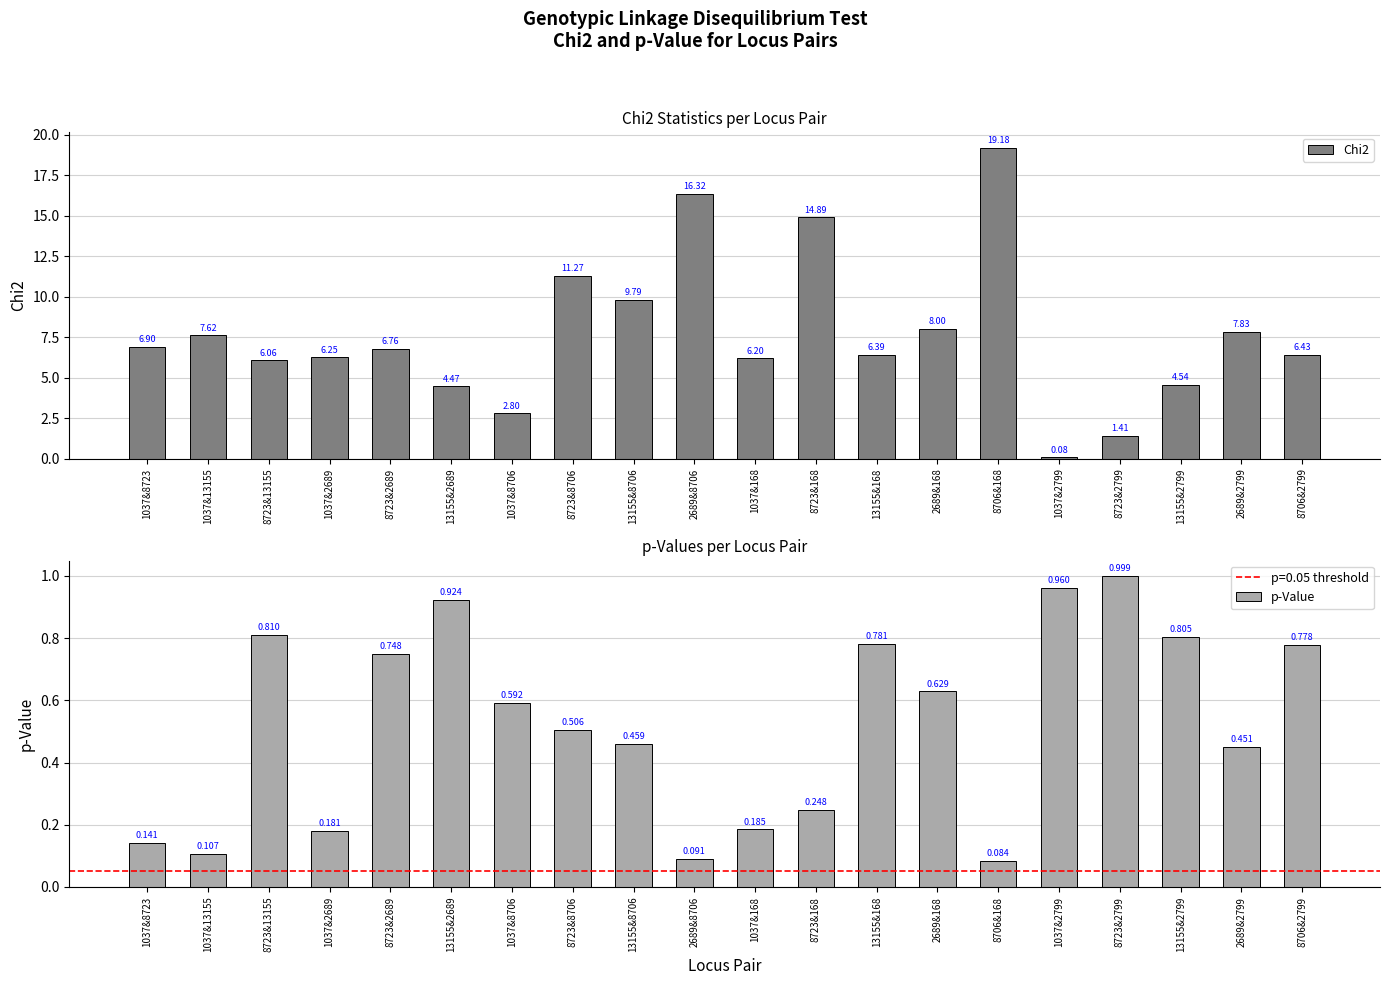

Between 1037&8723 and 13155&2799, which series saw the biggest shift?

Chi2